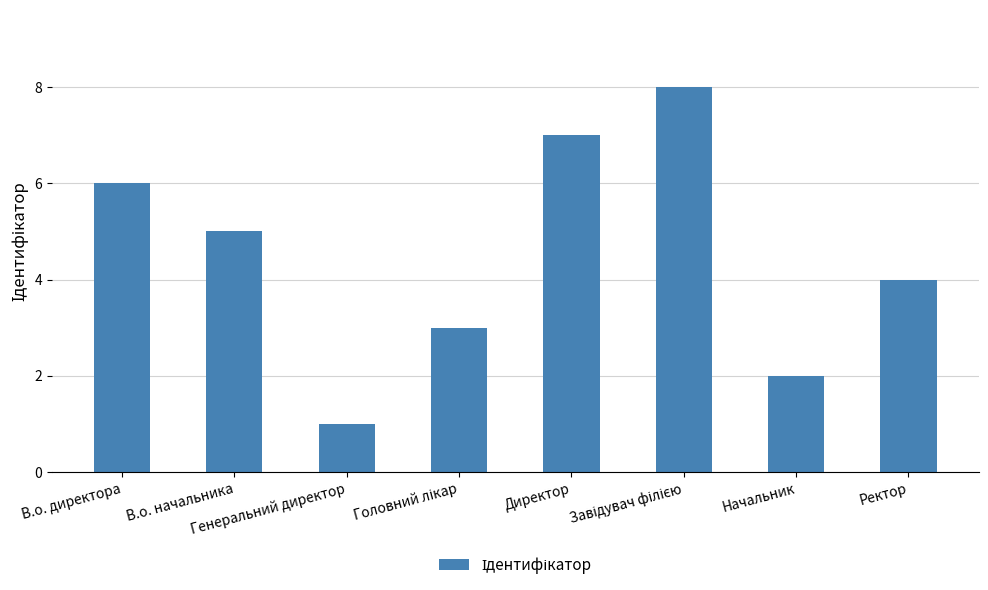

What is the greatest value displayed?

8